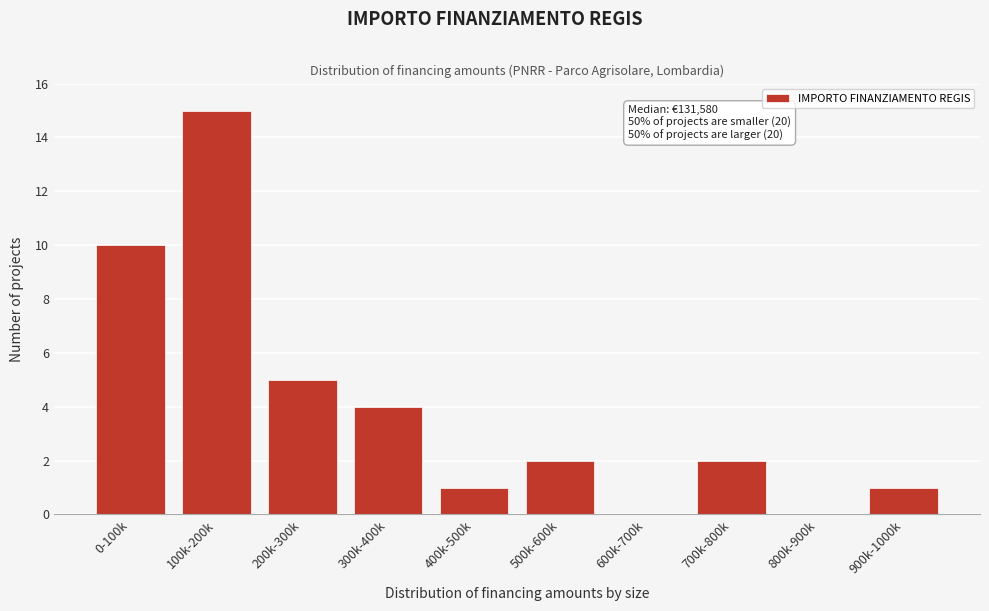

Reading right to left, transcribe all the data shown in this chart.

900k-1000k=1	800k-900k=0	700k-800k=2	600k-700k=0	500k-600k=2	400k-500k=1	300k-400k=4	200k-300k=5	100k-200k=15	0-100k=10